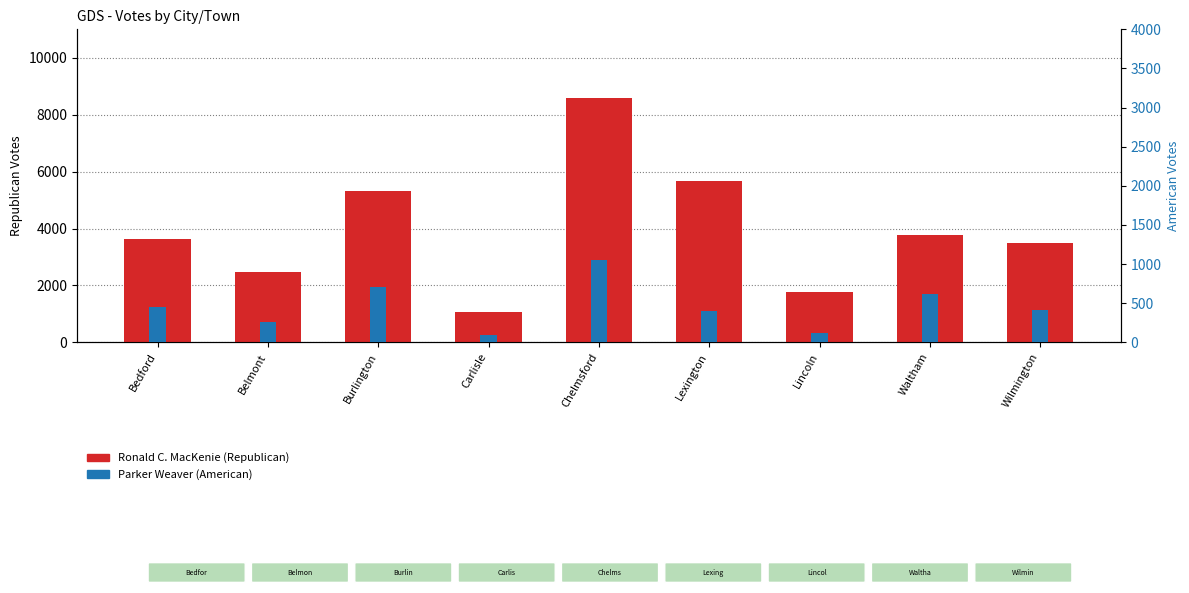

What is the lowest value of the Parker Weaver (American) series?

90